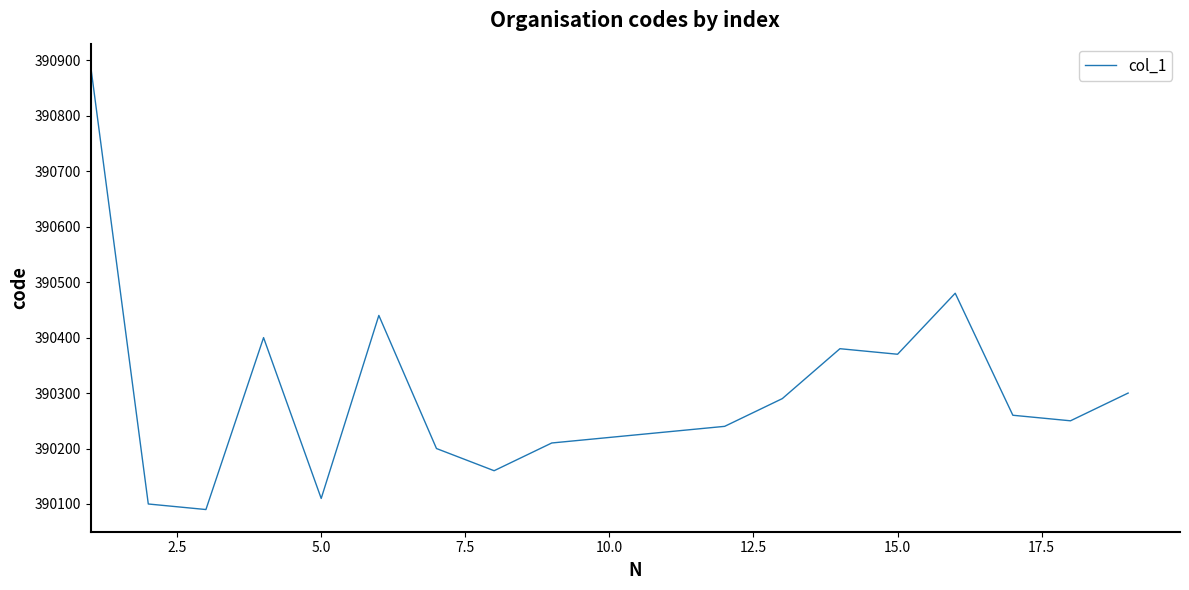

What is the minimum value shown in the chart?

390090